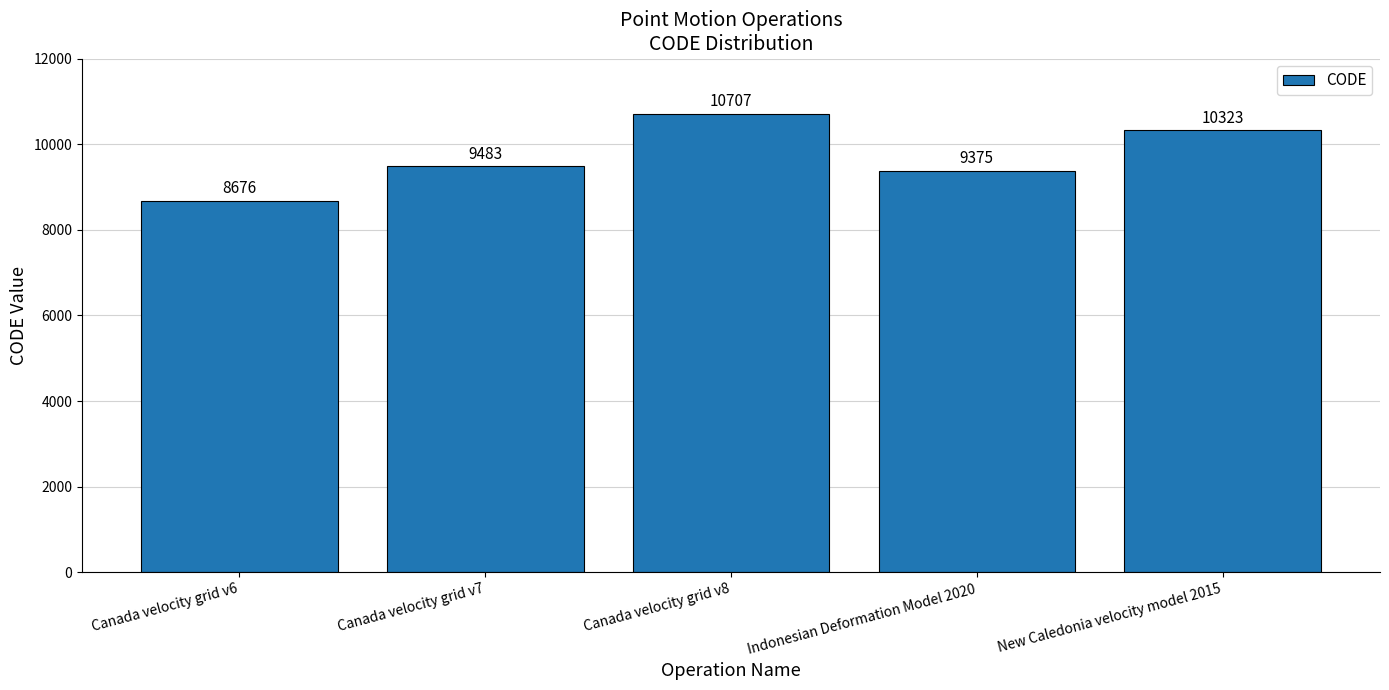

Reading left to right, transcribe all the data shown in this chart.

8676	9483	10707	9375	10323